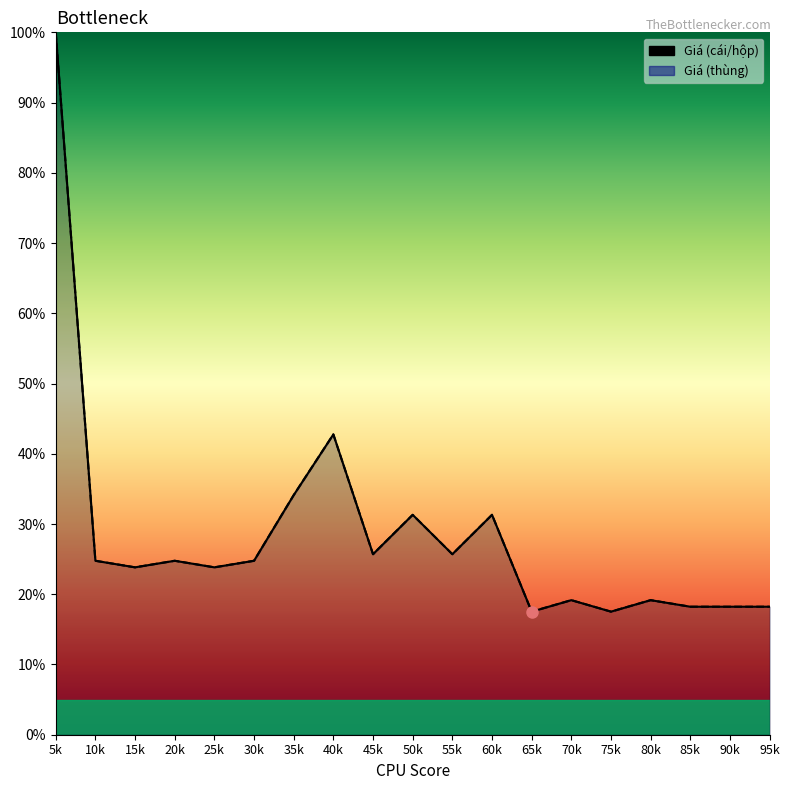

True or false: Giá (cái/hộp) and Giá (thùng) intersect in this chart.

False